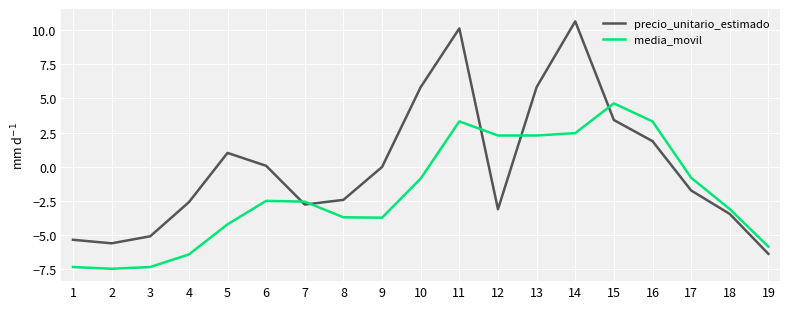

Rank the series by their average value, from lowest to highest.

media_movil, precio_unitario_estimado